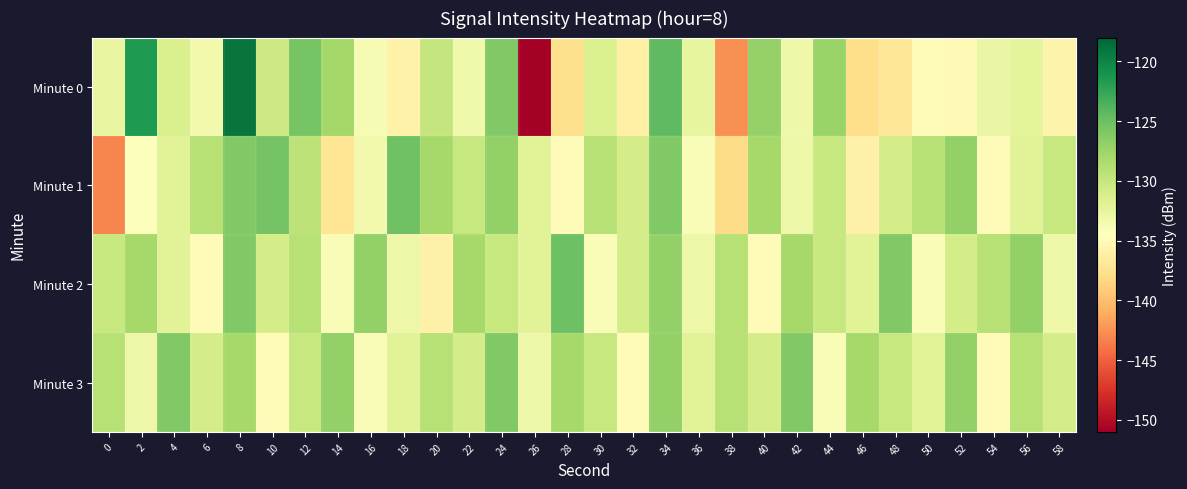

At which category is the sum across all series the highest?

8